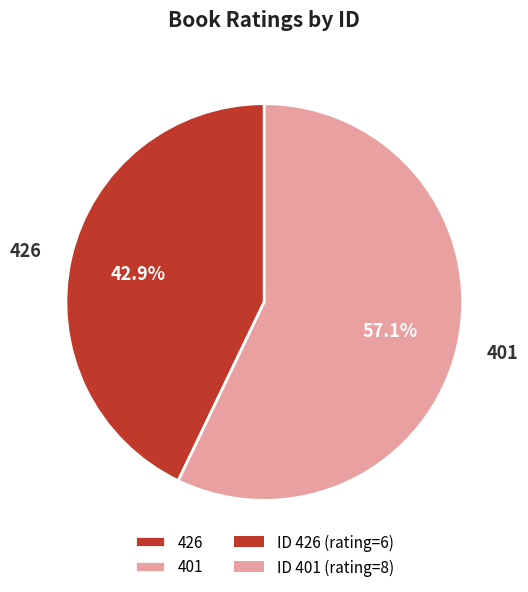

How many slices are in this pie chart?

2